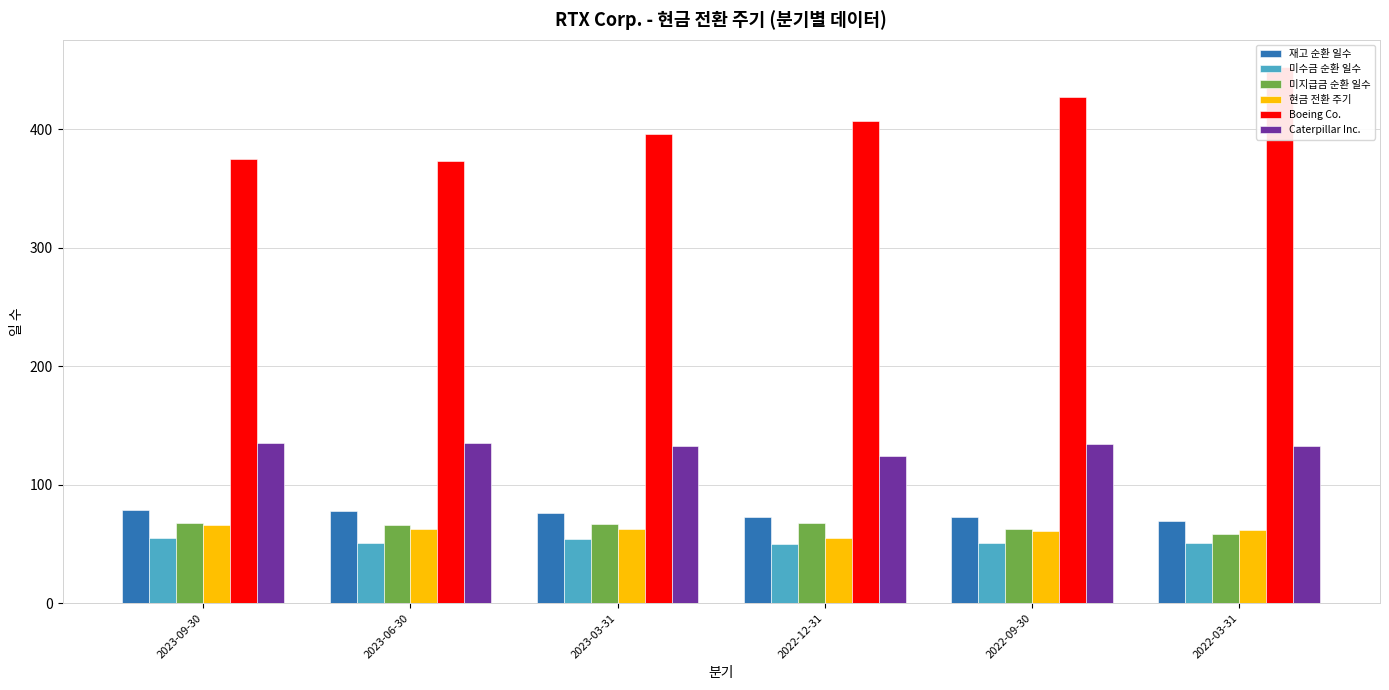

What is the sum of the 미지급금 순환 일수 values at 2023-06-30 and 2022-03-31?

124